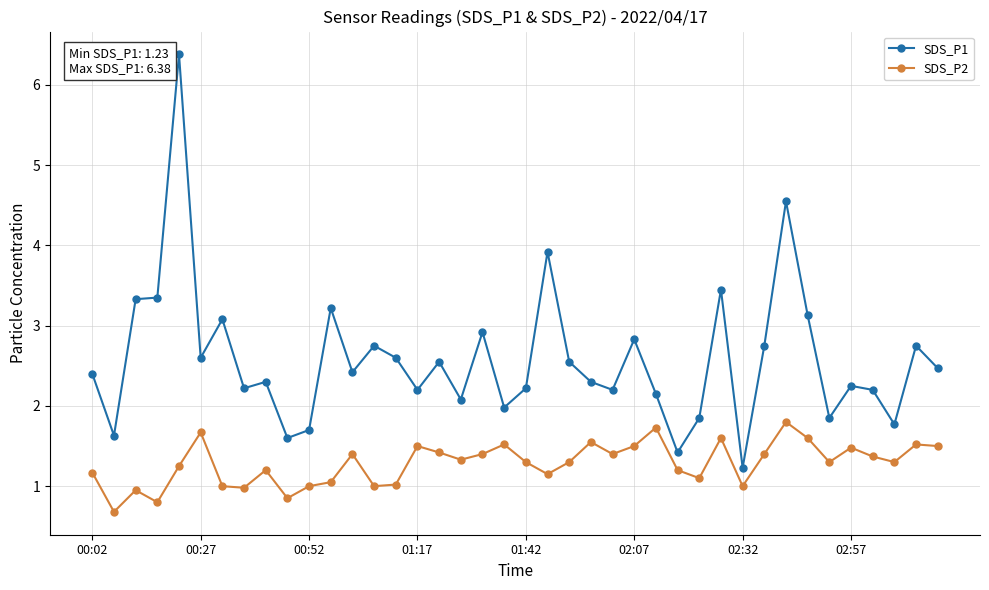

Which series has the largest range (max minus min)?

SDS_P1